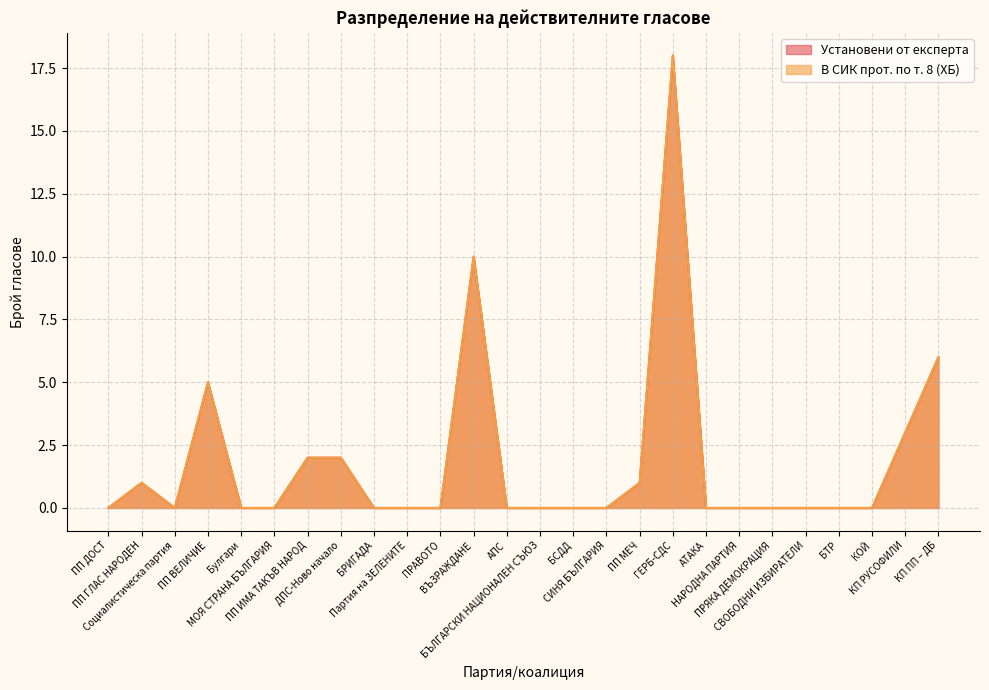

What are all the series names shown in the legend?

Установени от експерта, В СИК прот. по т. 8 (ХБ)